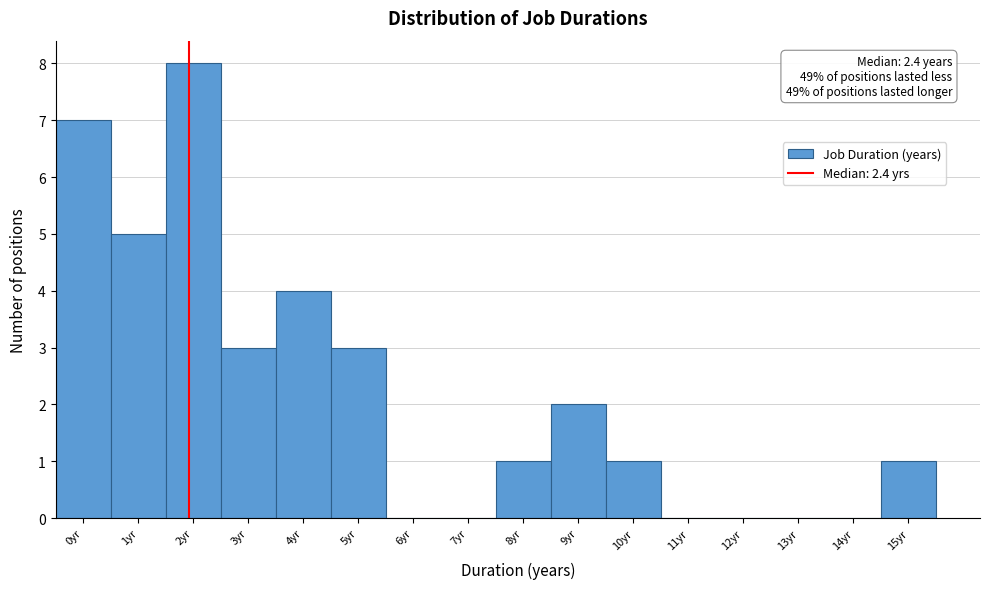

Which label corresponds to the largest value in the chart?

2yr